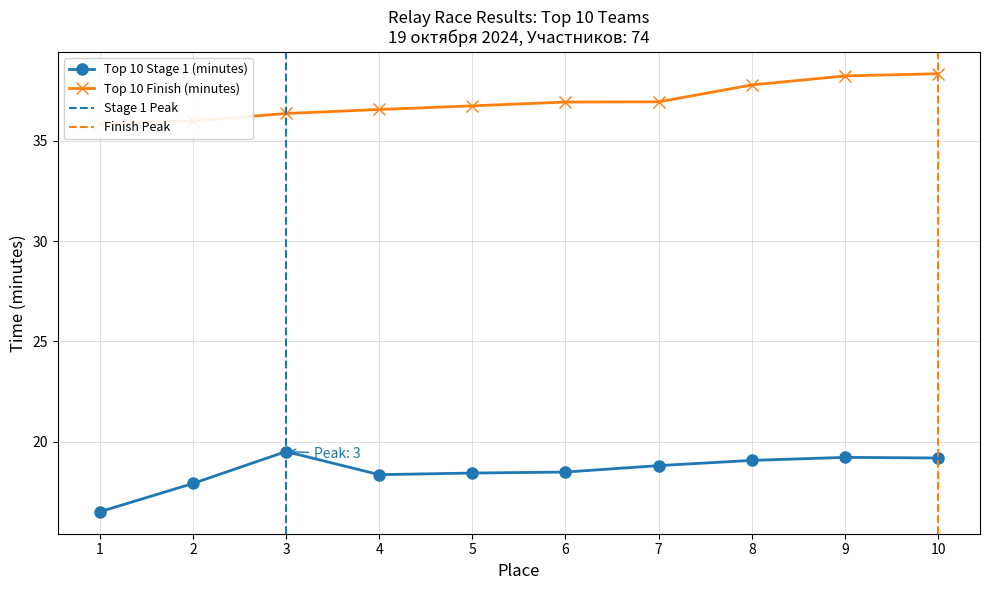

True or false: Top 10 Stage 1 (minutes) has more than 0 points higher than both neighbors.

True